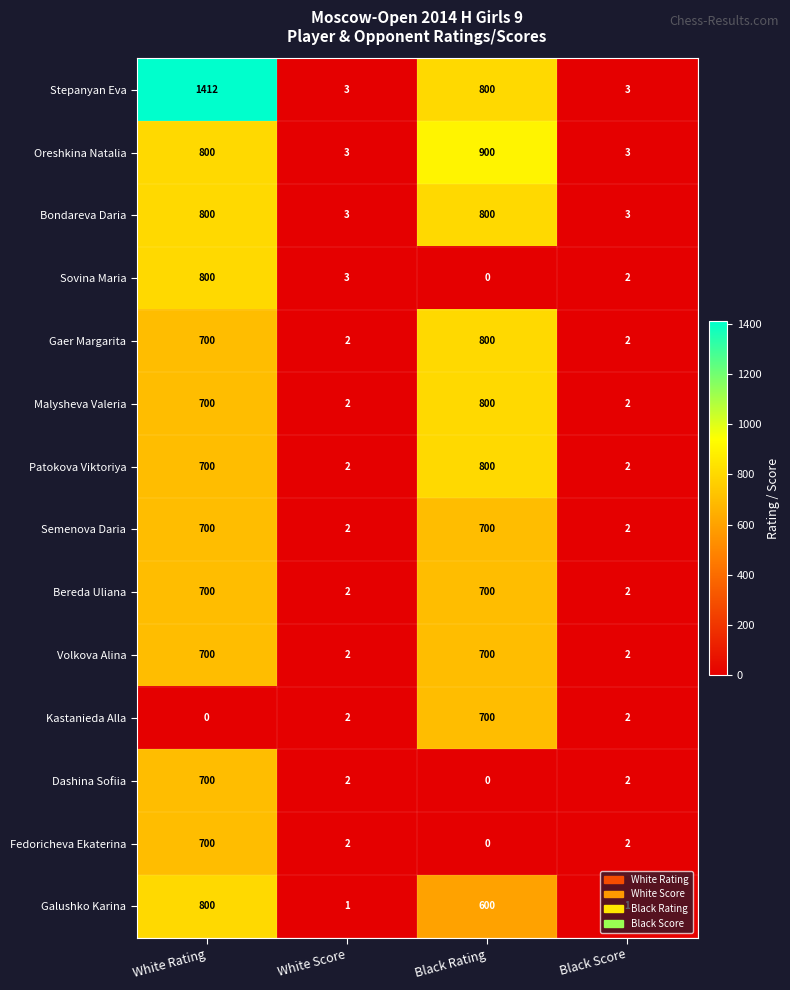

Is it true that Galushko Karina equals 1 at Black Score?

True